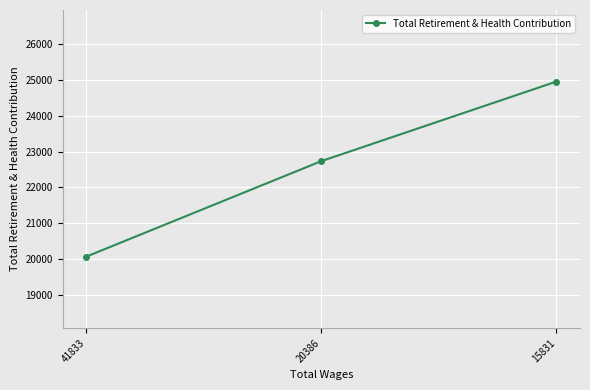

Where is the data nearest to the value 22508?

20386